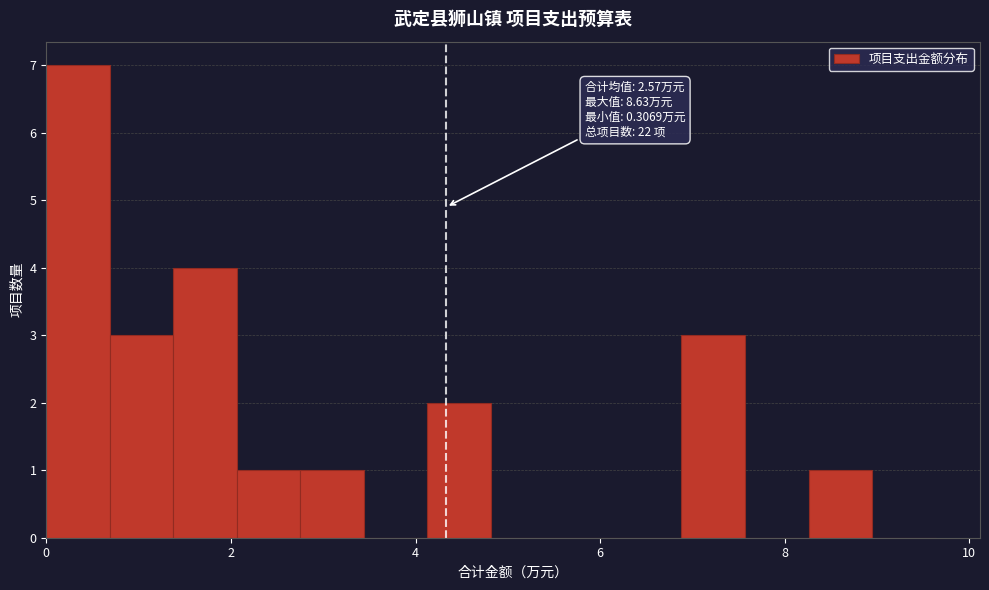

Read against the x-axis, roughly where is the centre of the tallest bar?

0.4